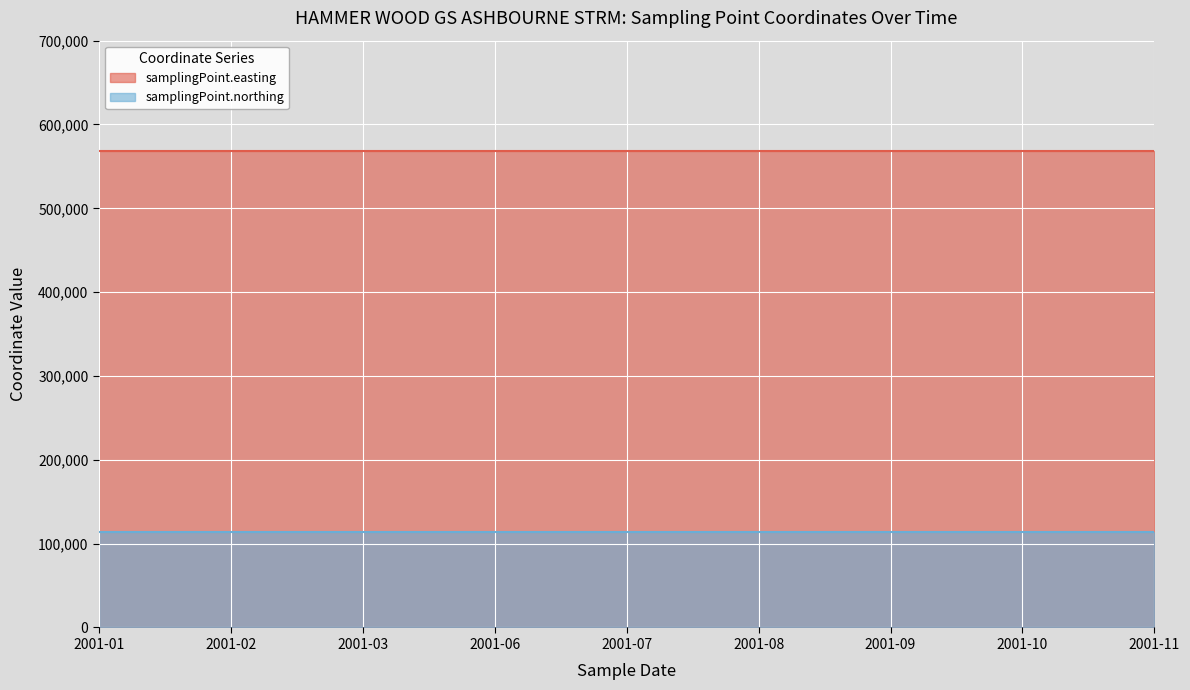

What is the average value of the samplingPoint.northing series?

114170